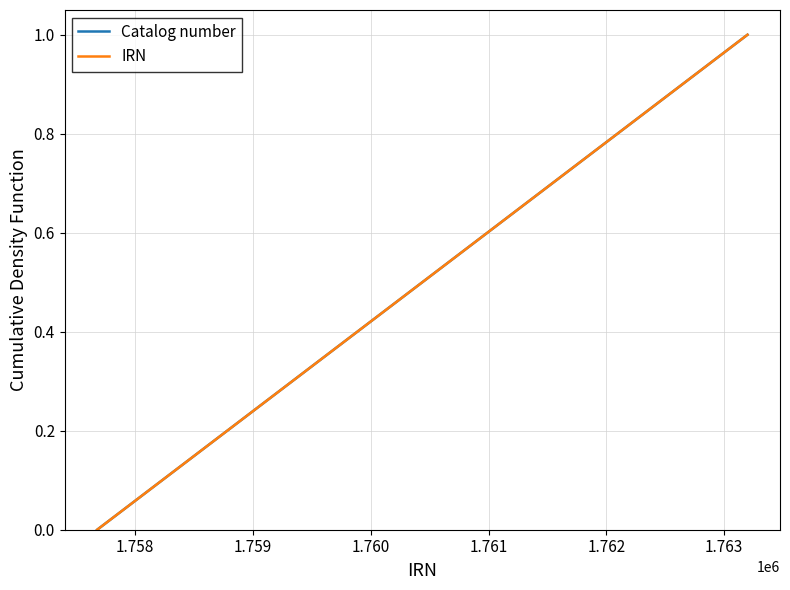

What is the highest value of the Catalog number series?

1.0